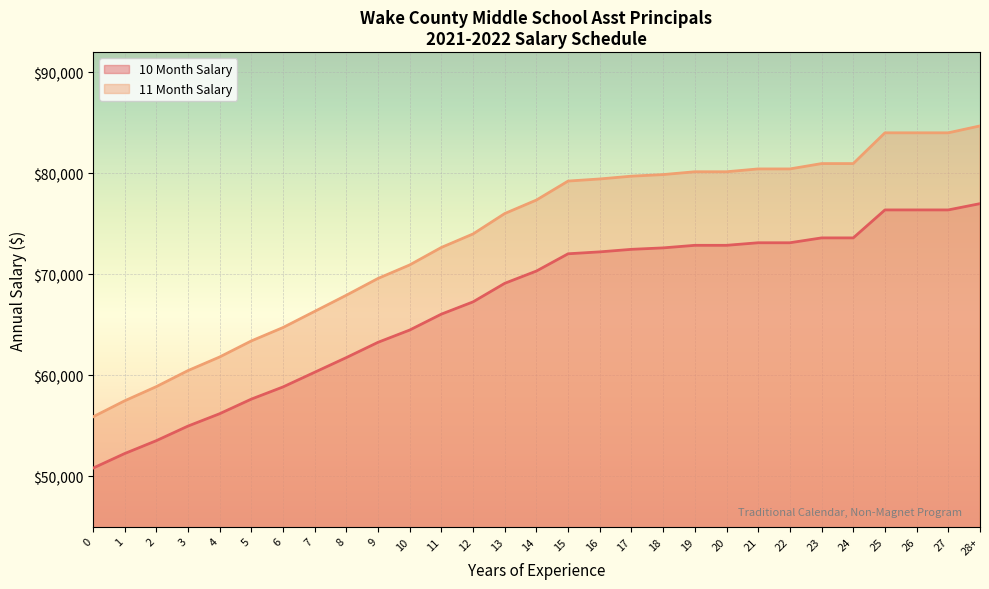

What is the label of the 11th point from the right?

18